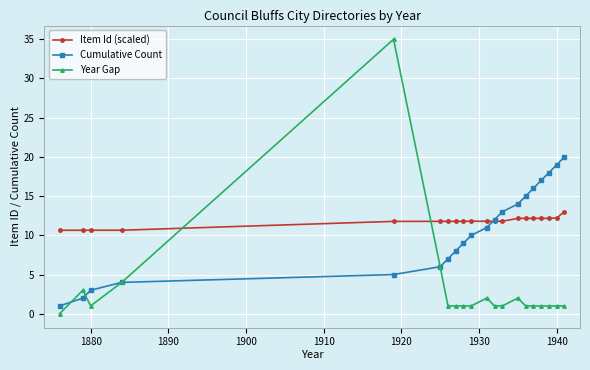

How many series are shown in this chart?

3